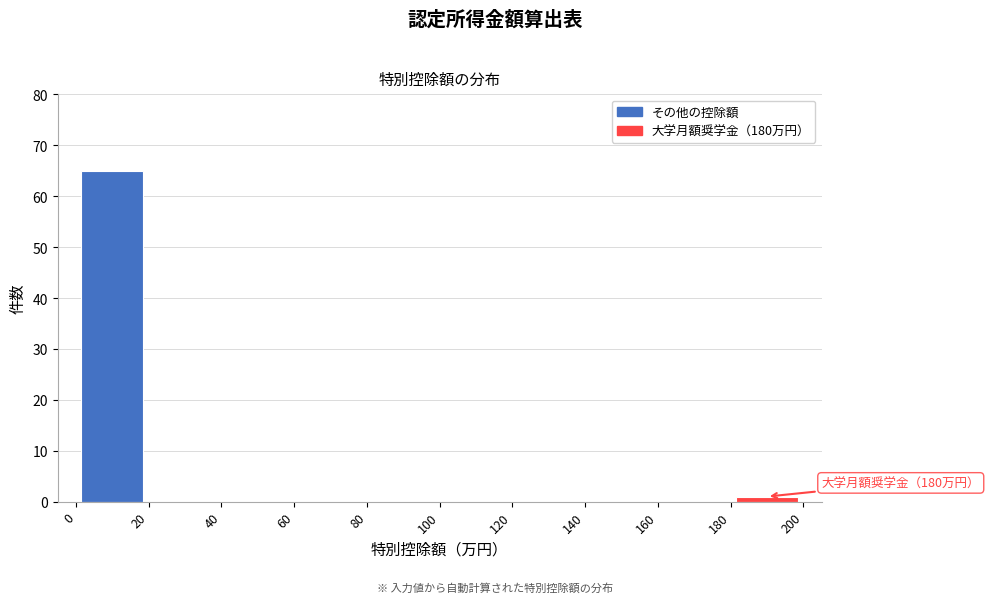

Which range on the x-axis has the tallest bar?

0 to 20